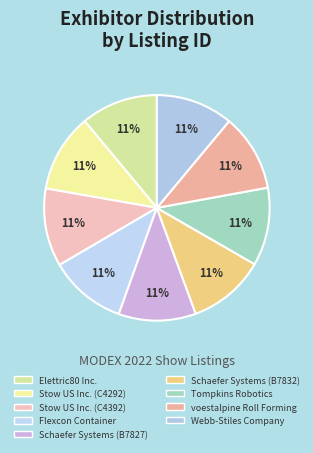

Between voestalpine Roll Forming and Elettric80 Inc., which is larger?

voestalpine Roll Forming